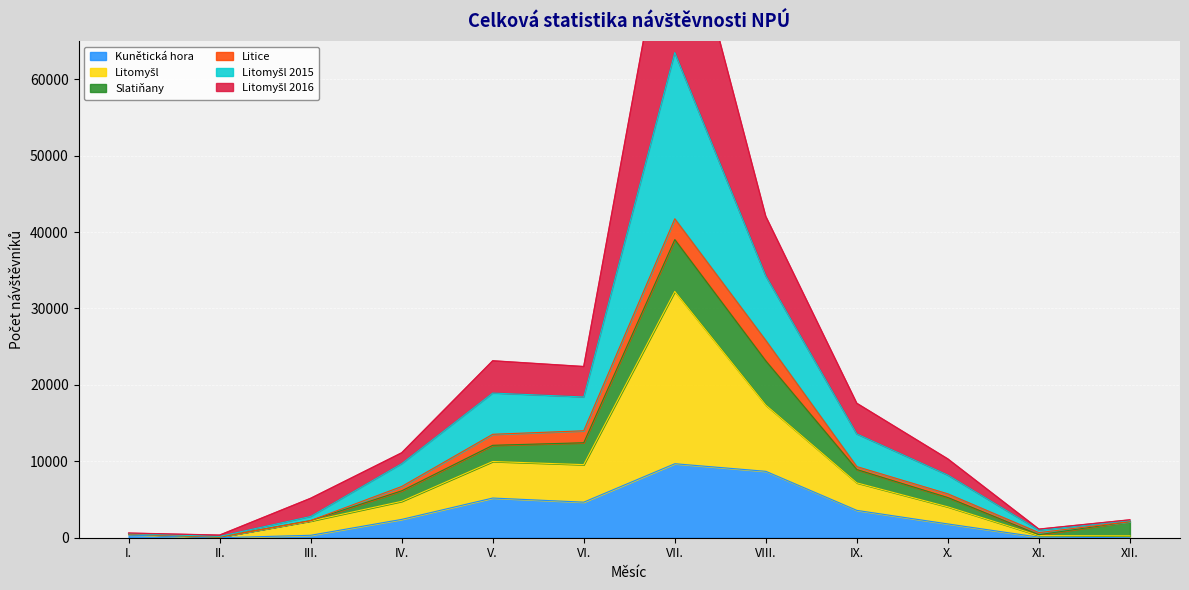

Is it true that Kunětická hora equals 2711 at VIII.?

False